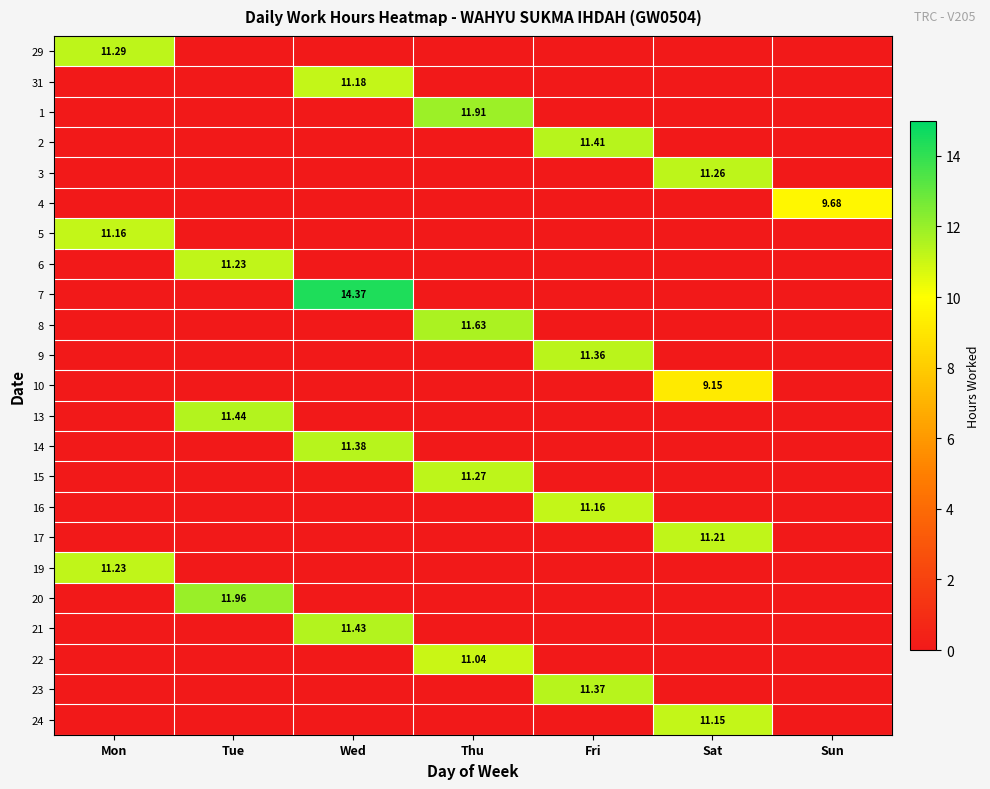

What is the difference between the highest and lowest values at Thu?

11.9